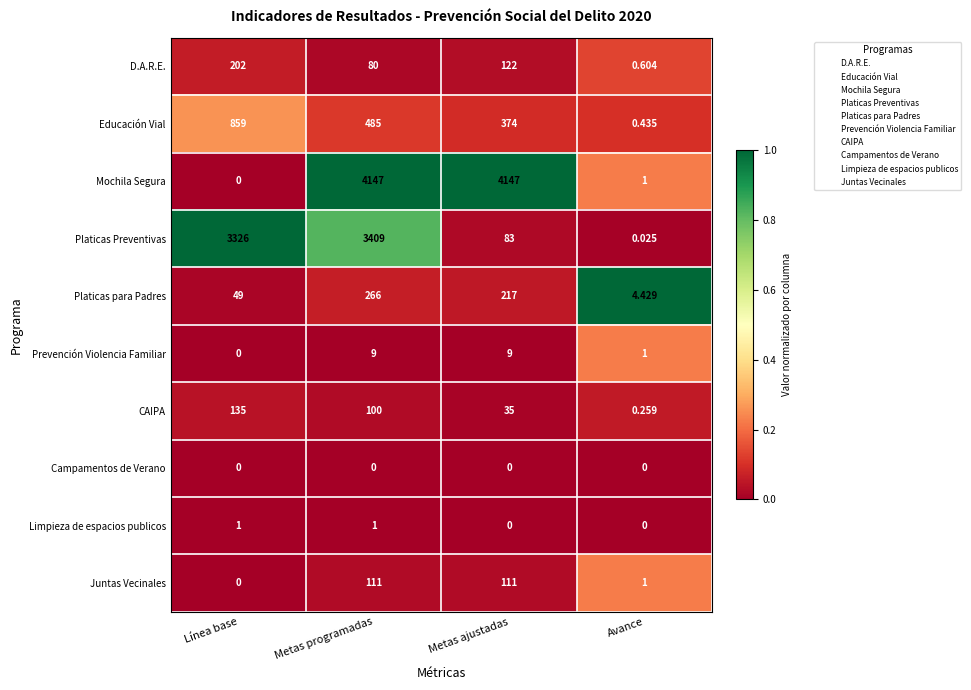

Which series has the widest spread of values?

Mochila Segura